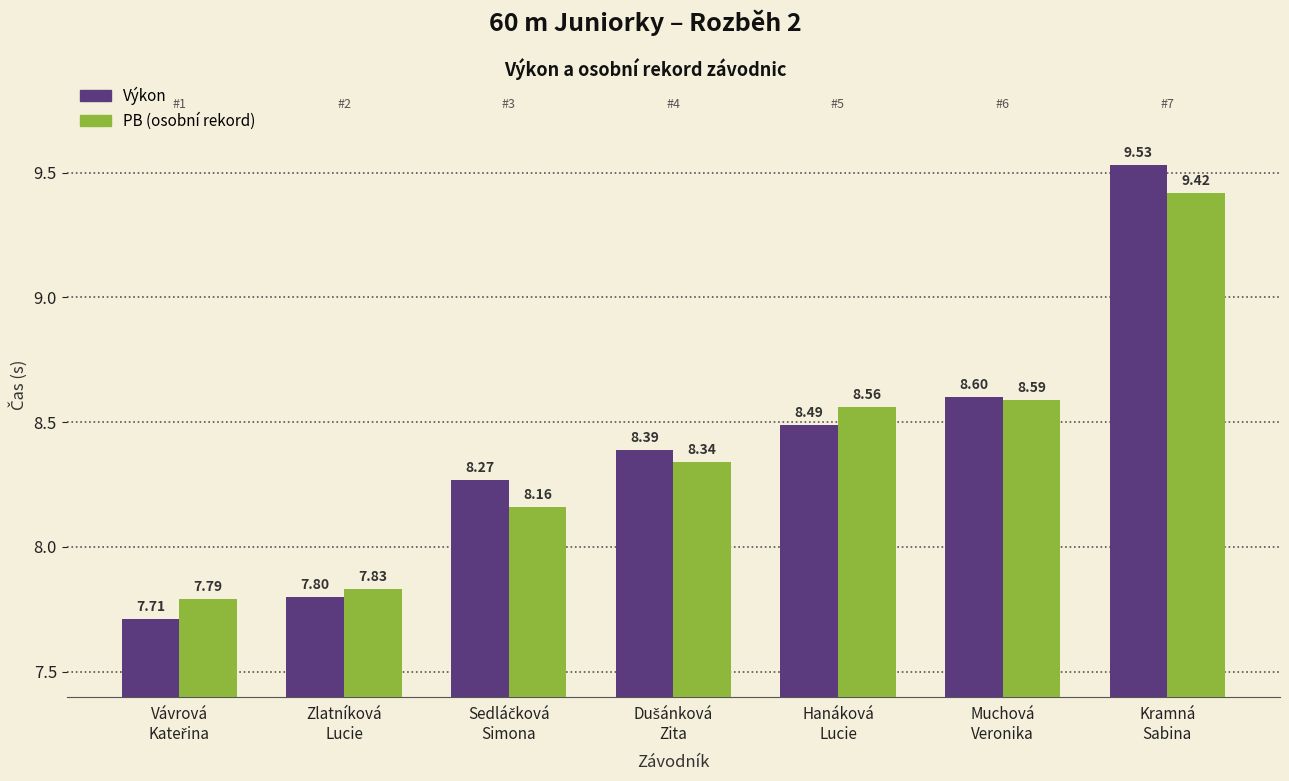

Which category has the highest value across all series?

Kramná
Sabina